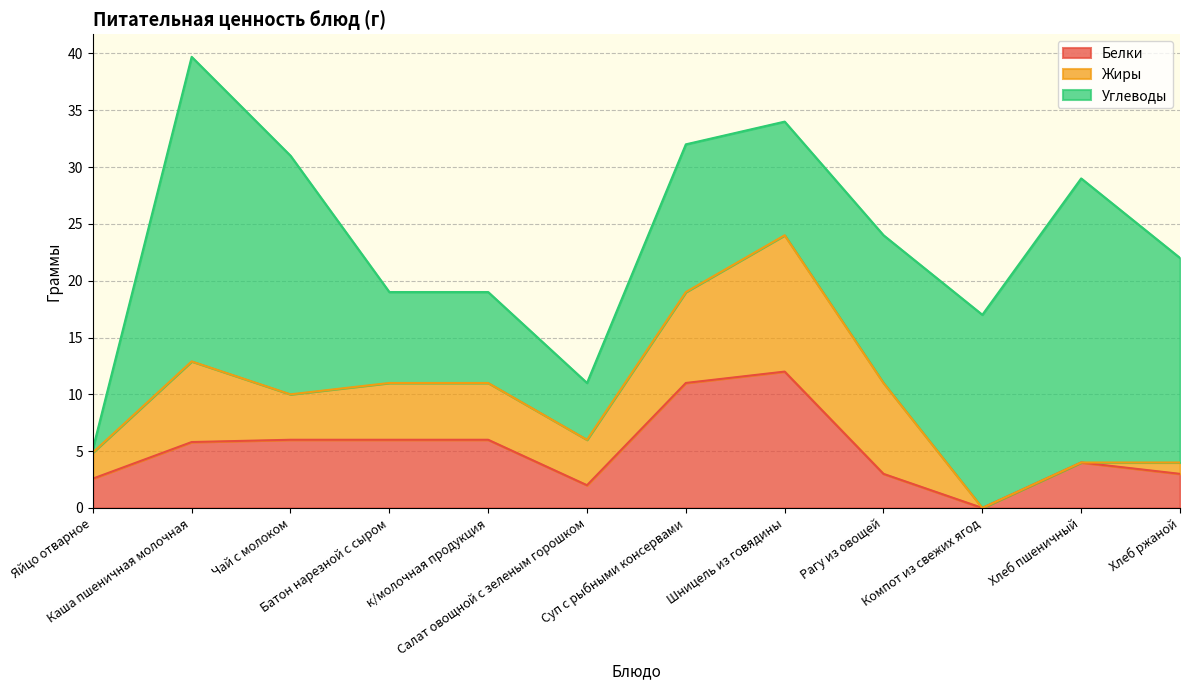

In Белки, how many points are lower than both neighbors (excluding endpoints)?

2